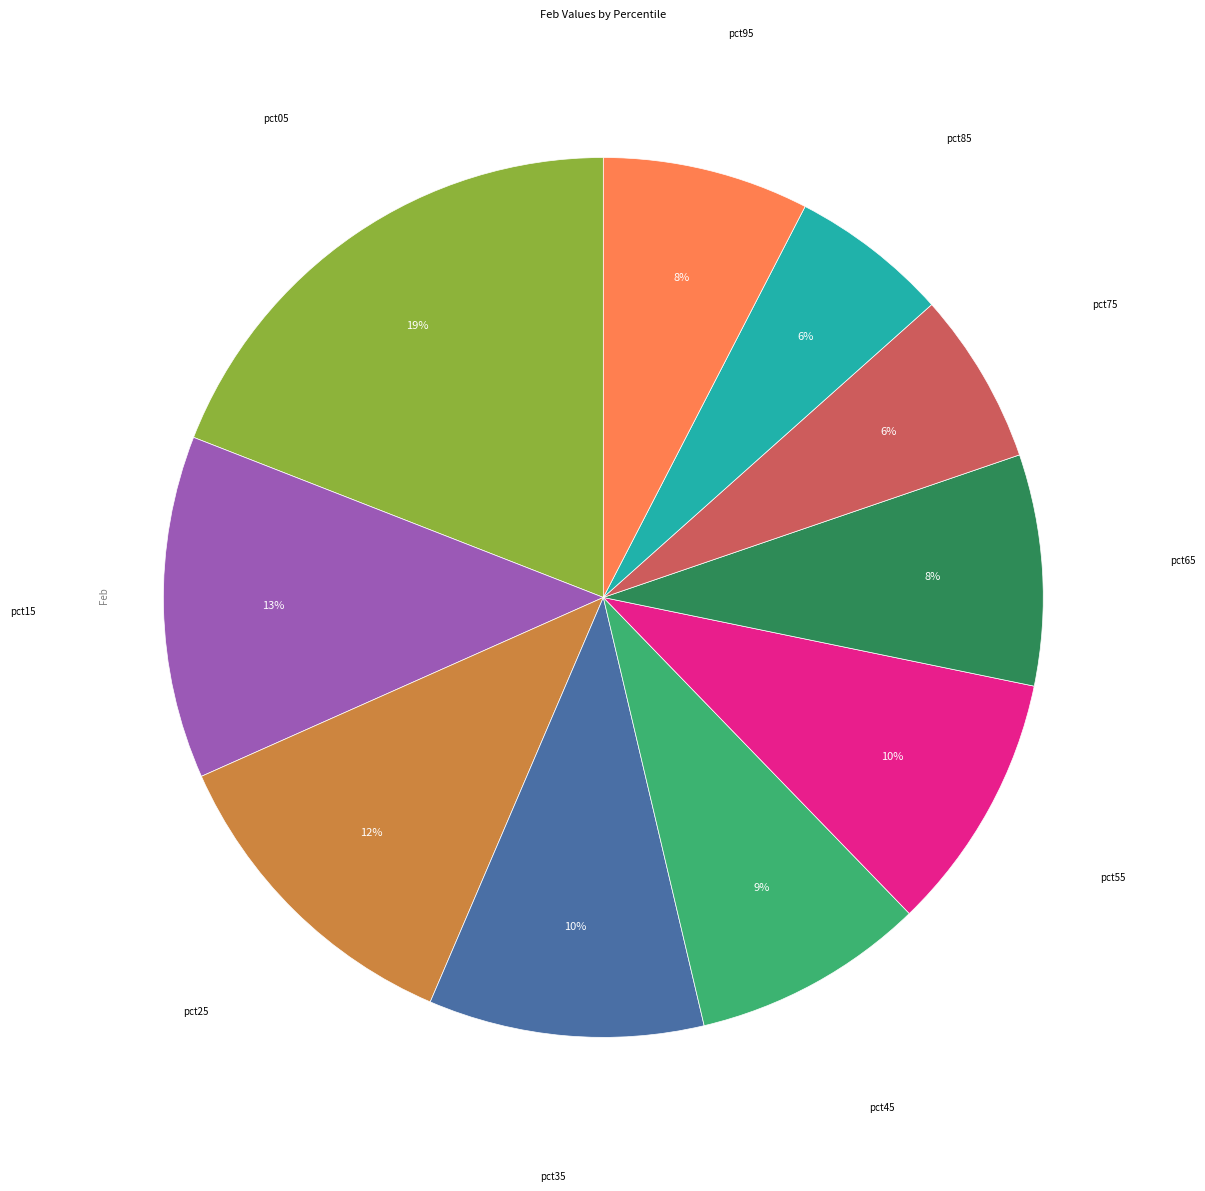

Is there any slice that represents more than half of the pie?

No